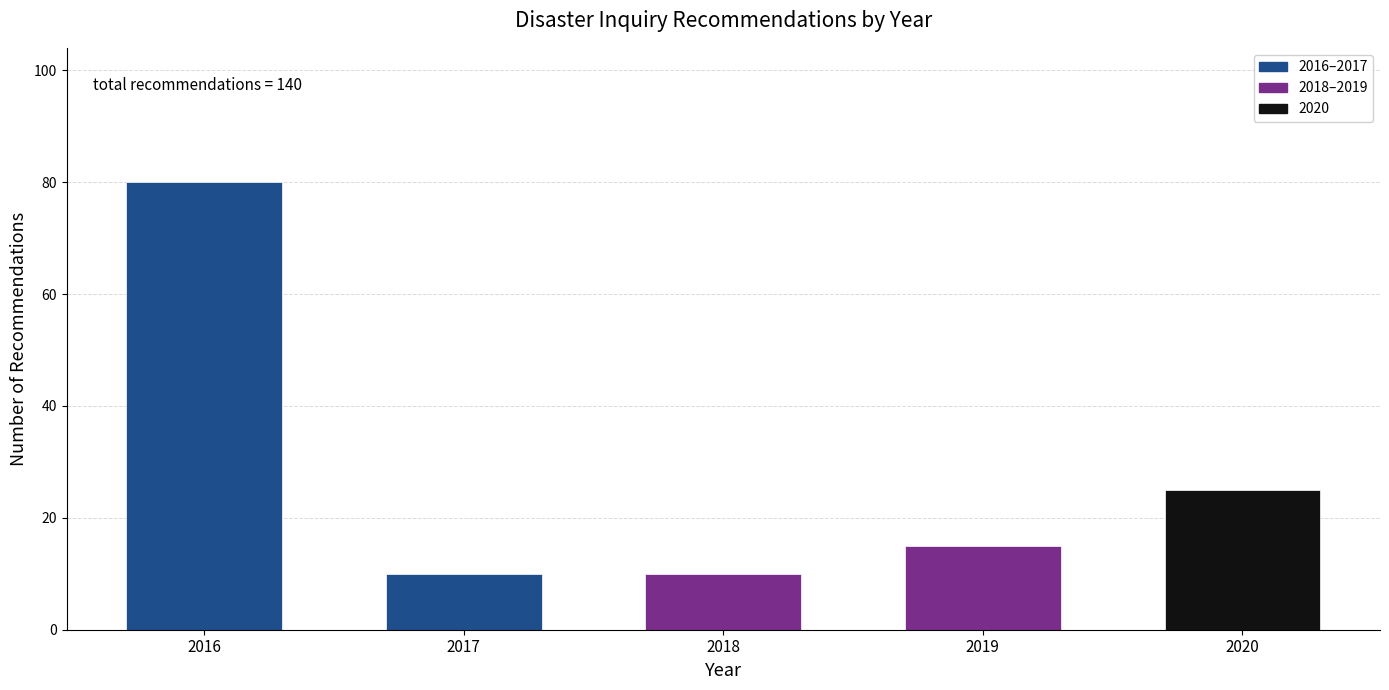

Reading left to right, extract all data points from this chart.

2016=80	2017=10	2018=10	2019=15	2020=25